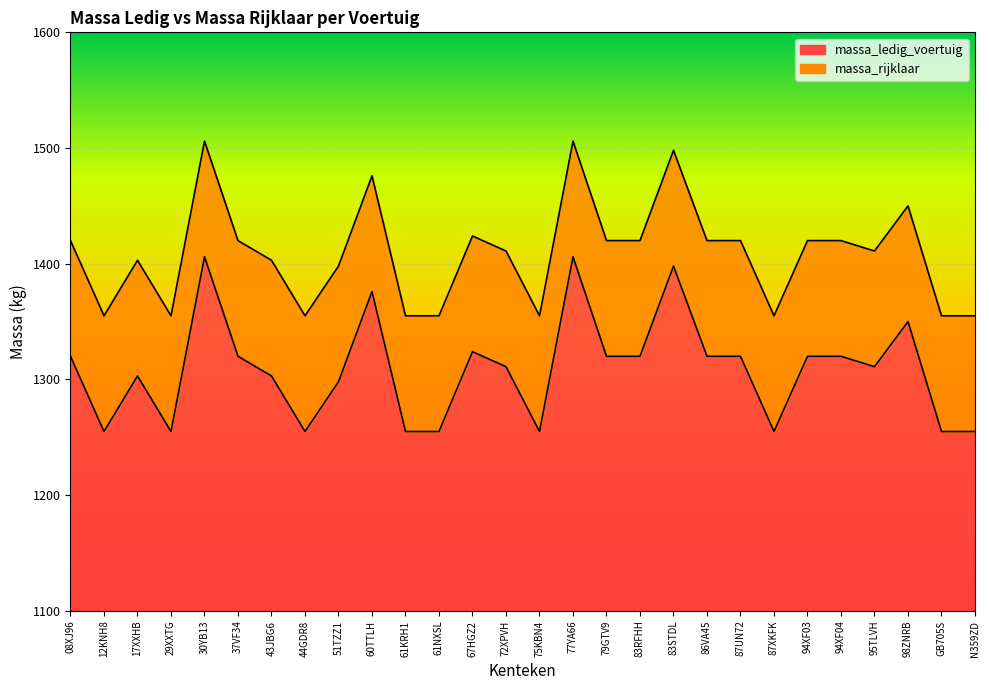

What is the label of the 15th point from the right?

72XPVH